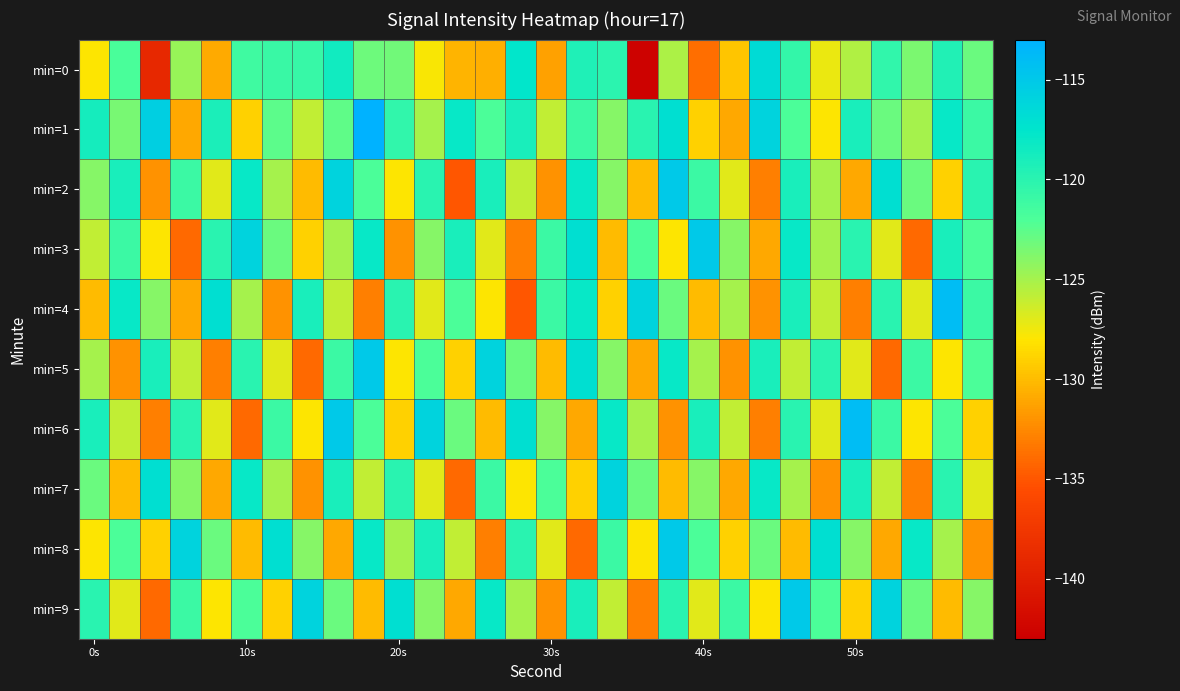

Which series has the largest total across all categories?

min=1